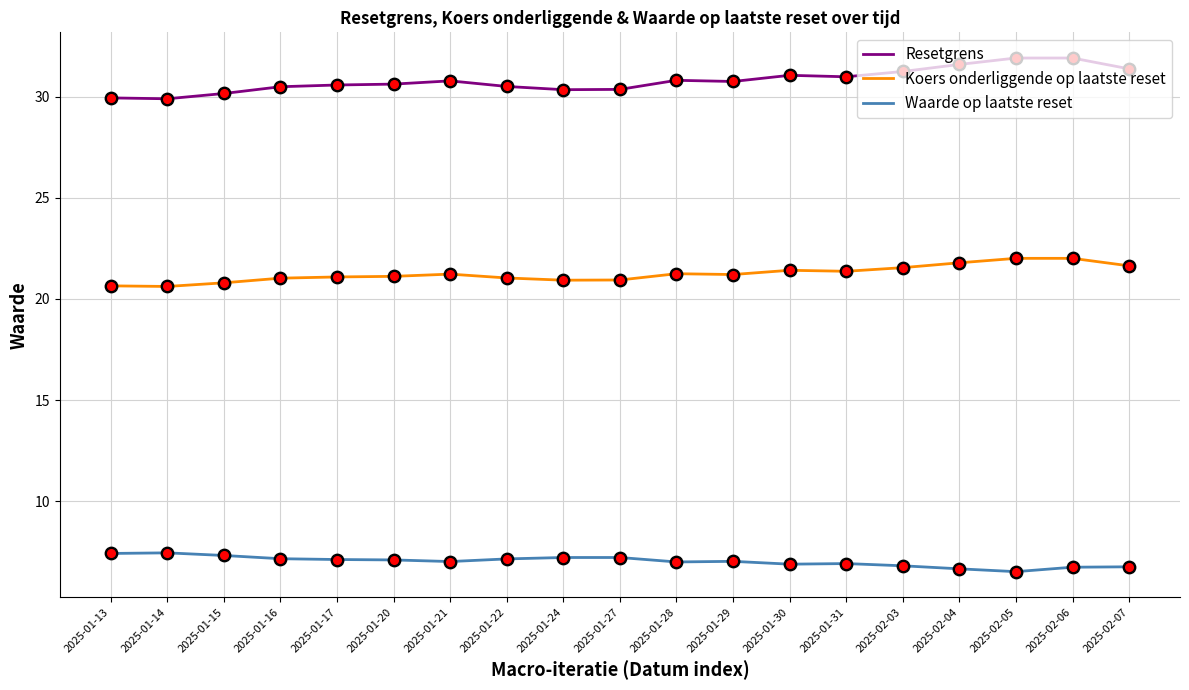

Is the value of Resetgrens at 2025-02-04 greater than the value of Koers onderliggende op laatste reset at 2025-01-20?

Yes